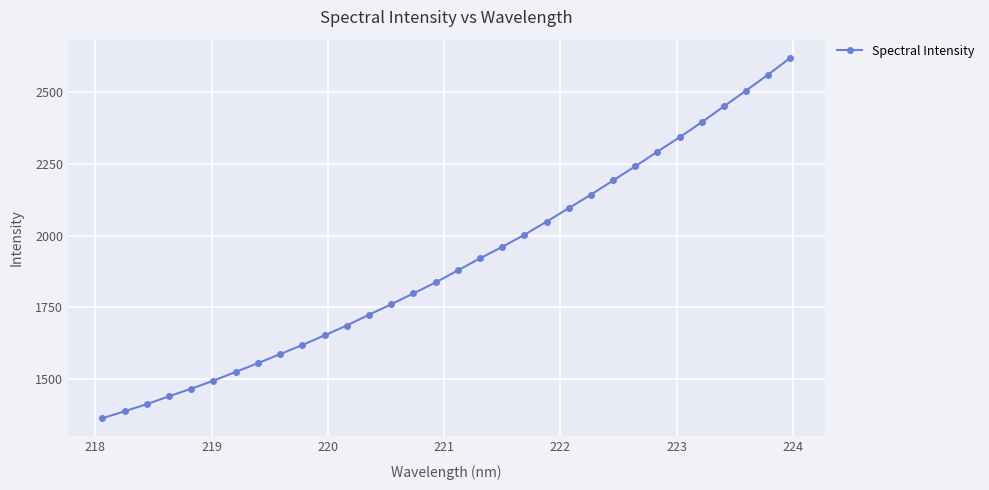

True or false: the data has more than 2 interior local peaks.

False